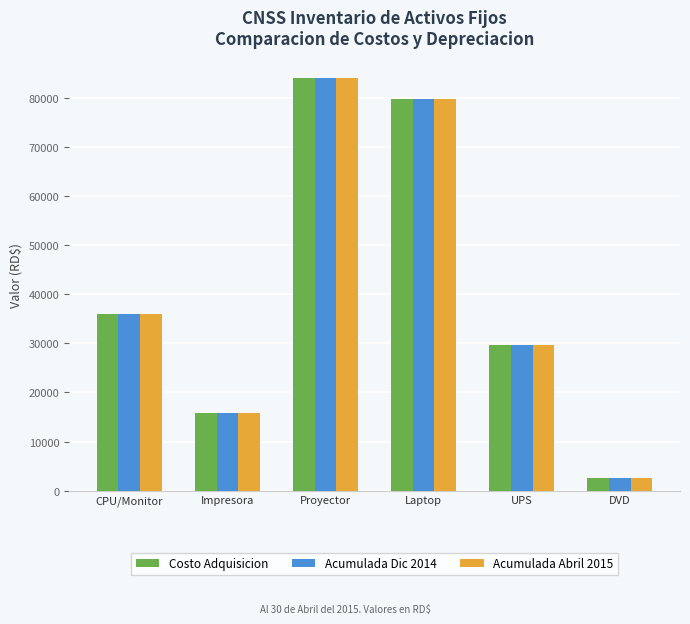

How many groups of bars are there?

6